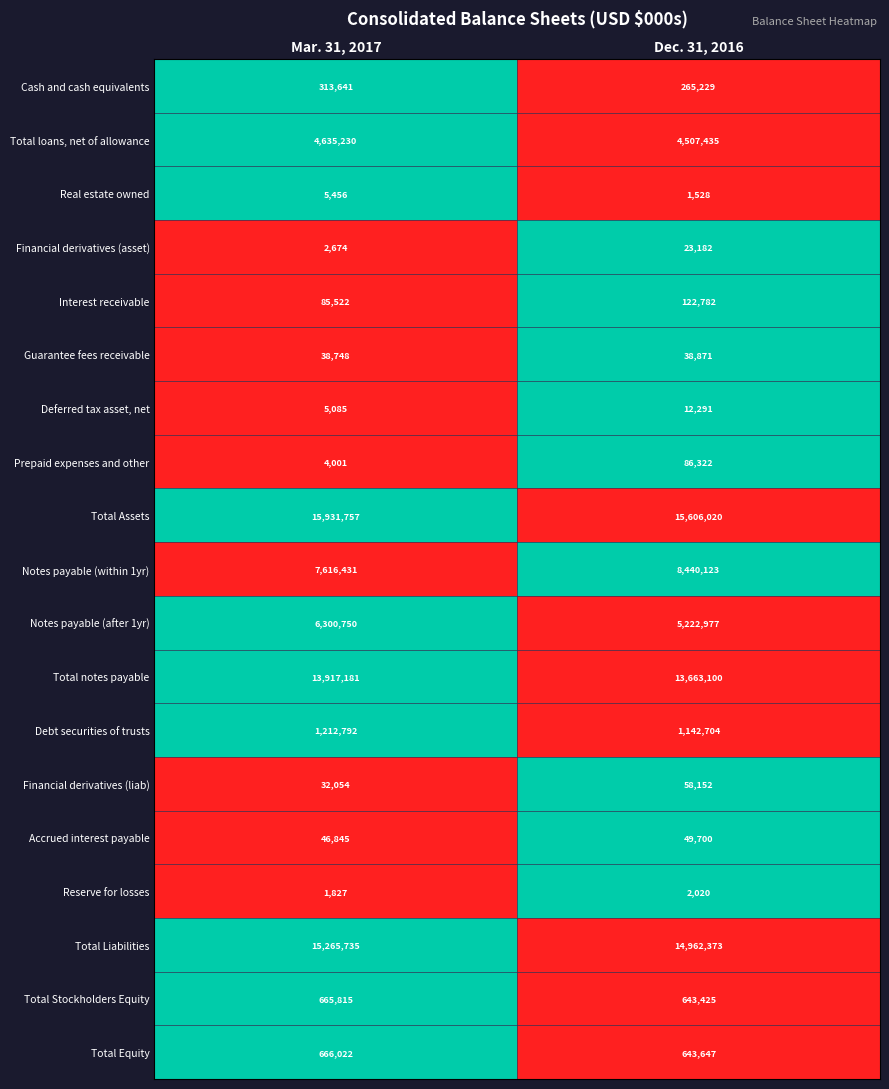

At which category is the sum across all series the highest?

Mar. 31, 2017